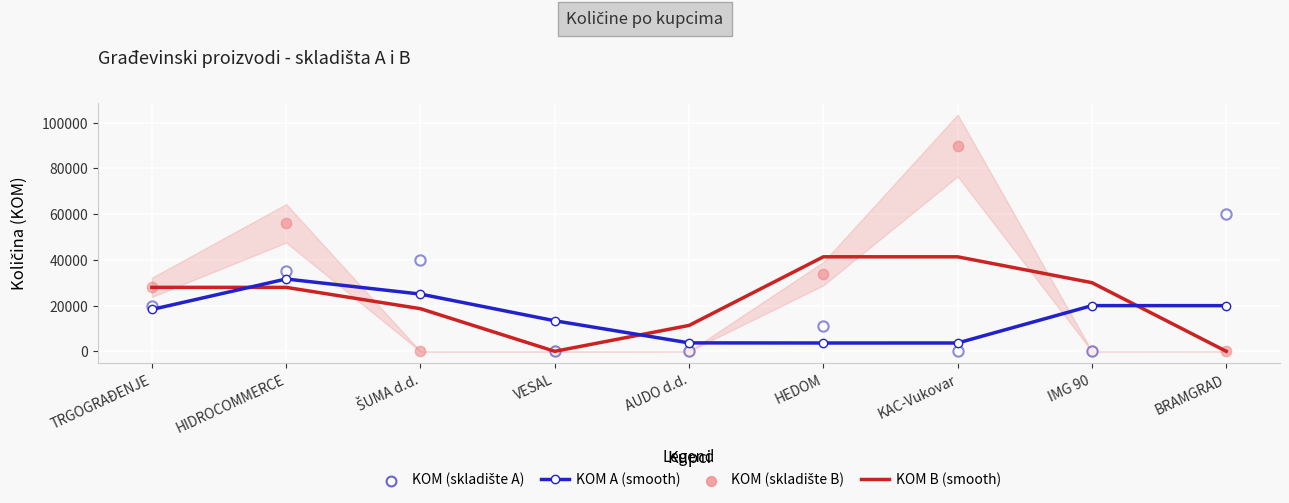

Which series contains the highest Y value?

KOM (skladište B)